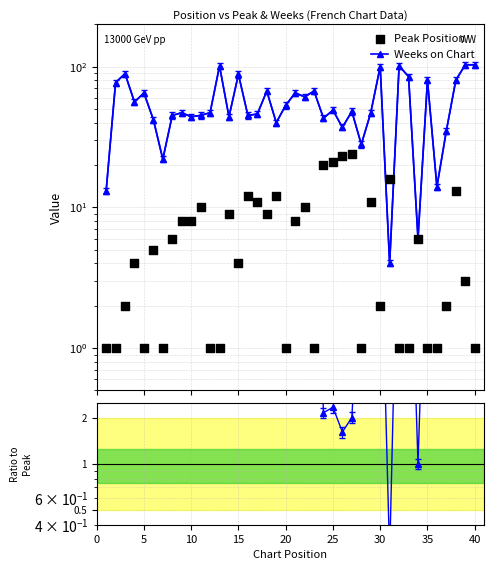

Which series has the largest Y range (max minus min)?

Weeks on Chart